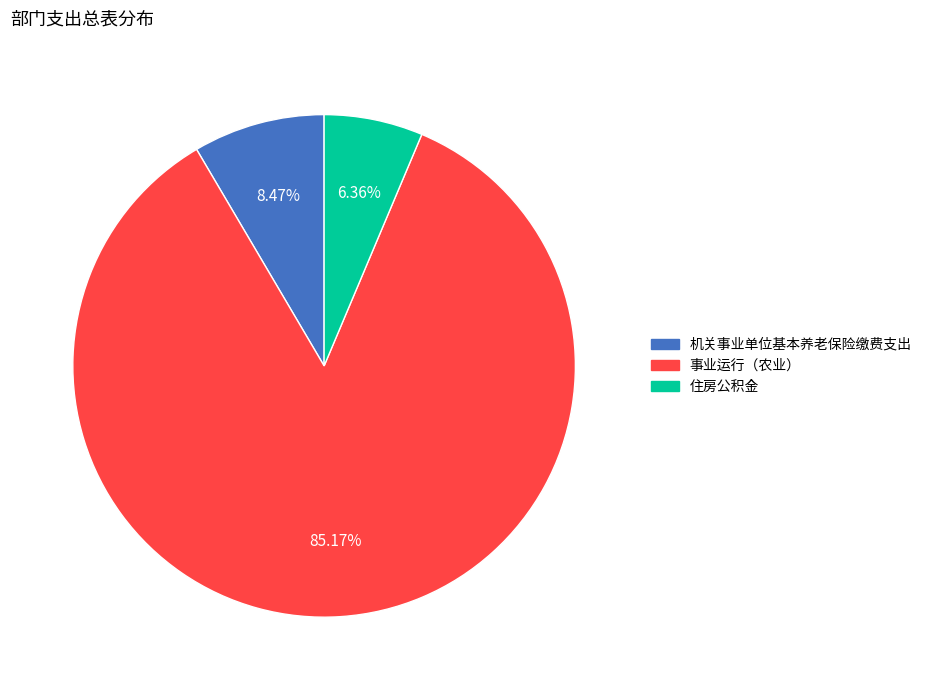

How many segments does this pie chart have?

3